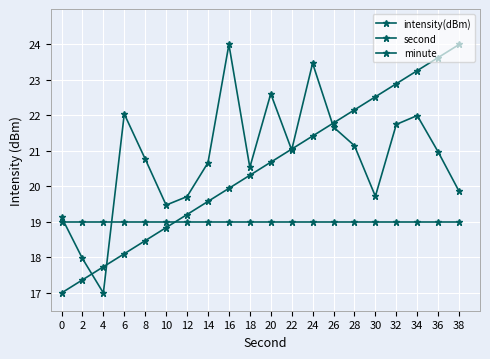

How many lines are shown in the chart?

3